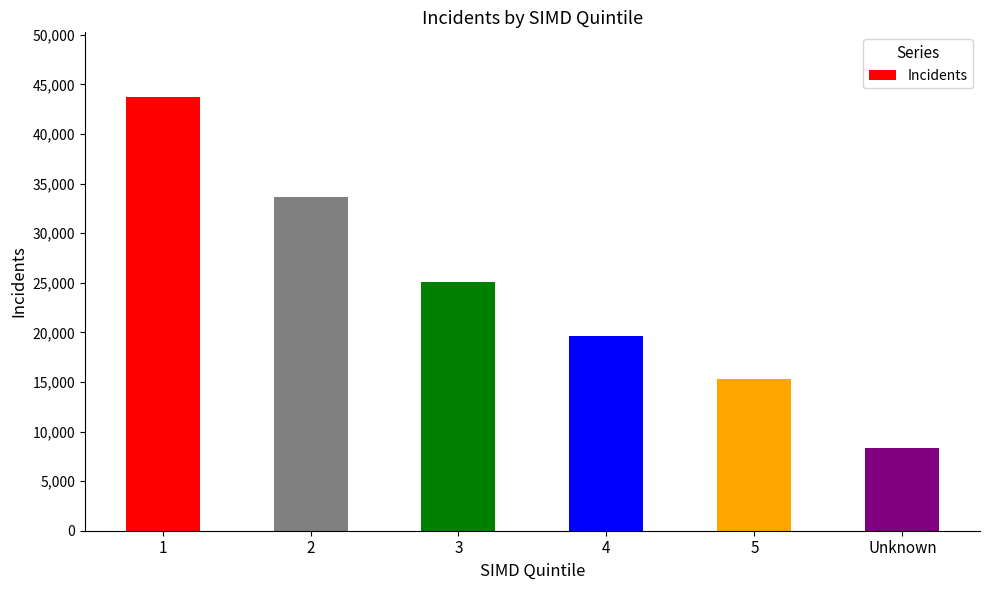

Approximately how many times larger is the value at 4 compared to 2?

0.6